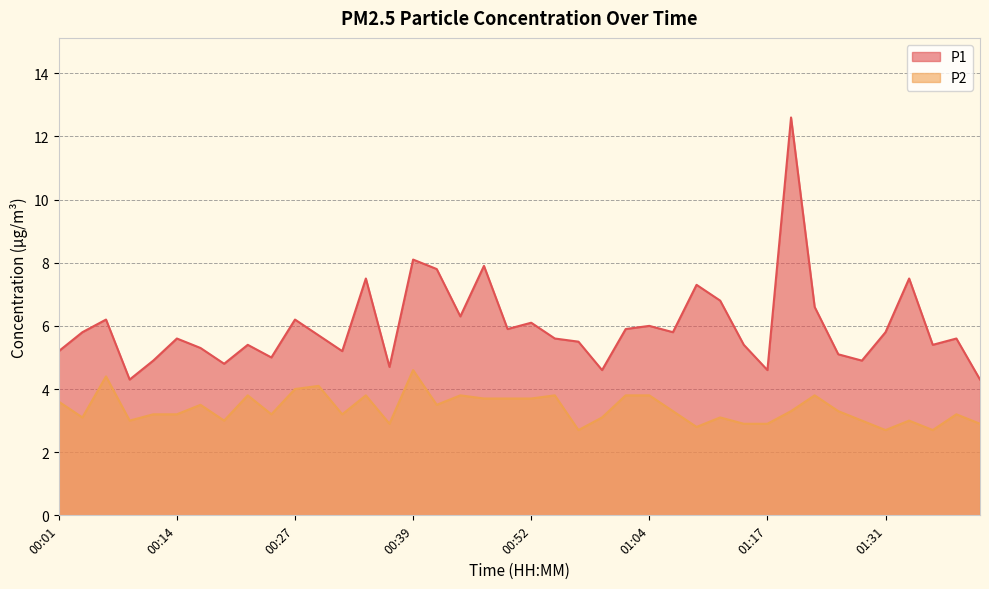

Reading left to right, transcribe all the data shown in this chart.

P1: 5.2	5.8	6.2	4.3	4.9	5.6	5.3	4.8	5.4	5.0	6.2	5.7	5.2	7.5	4.7	8.1	7.8	6.3	7.9	5.9	6.1	5.6	5.5	4.6	5.9	6.0	5.8	7.3	6.8	5.4	4.6	12.6	6.6	5.1	4.9	5.8	7.5	5.4	5.6	4.3
P2: 3.6	3.1	4.4	3.0	3.2	3.2	3.5	3.0	3.8	3.2	4.0	4.1	3.2	3.8	2.9	4.6	3.5	3.8	3.7	3.7	3.7	3.8	2.7	3.1	3.8	3.8	3.3	2.8	3.1	2.9	2.9	3.3	3.8	3.3	3.0	2.7	3.0	2.7	3.2	2.9